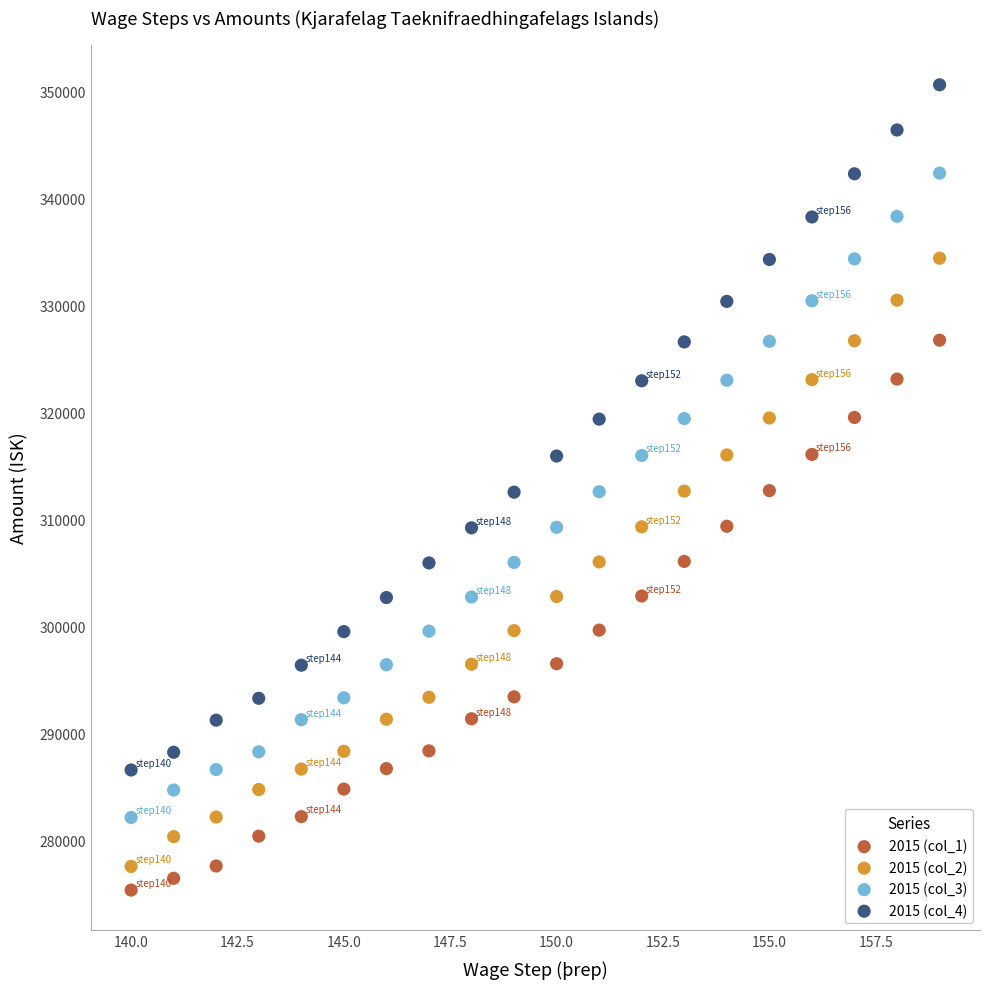

Across all data points, what is the range of Y values (max minus min)?

75221